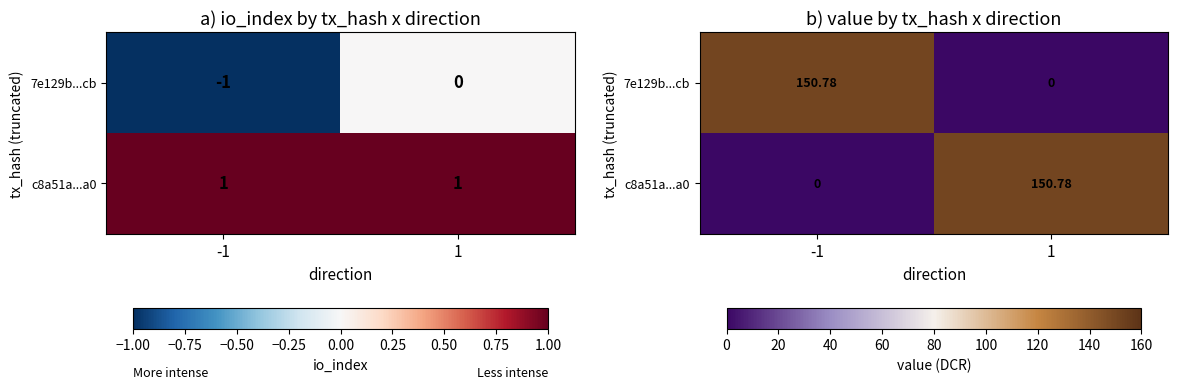

At which label does c8a51a...a0 reach its minimum?

-1